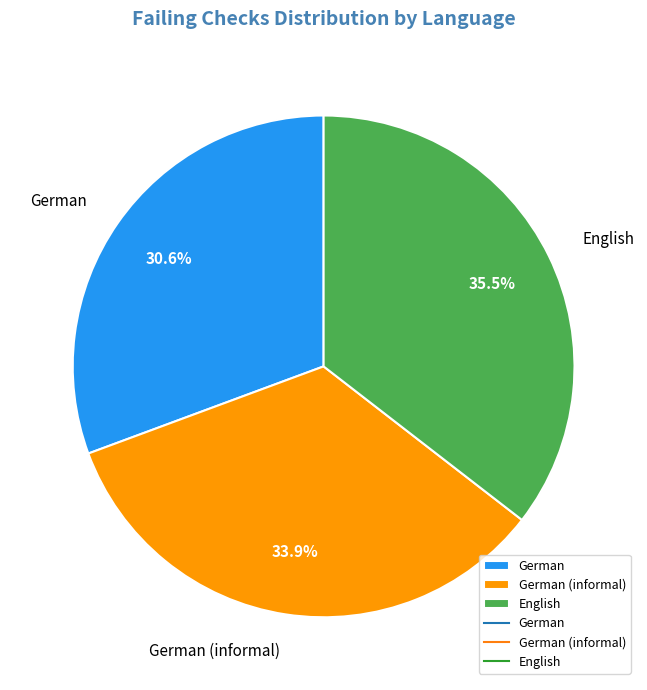

Is the sum of German (informal) and English greater than half?

Yes